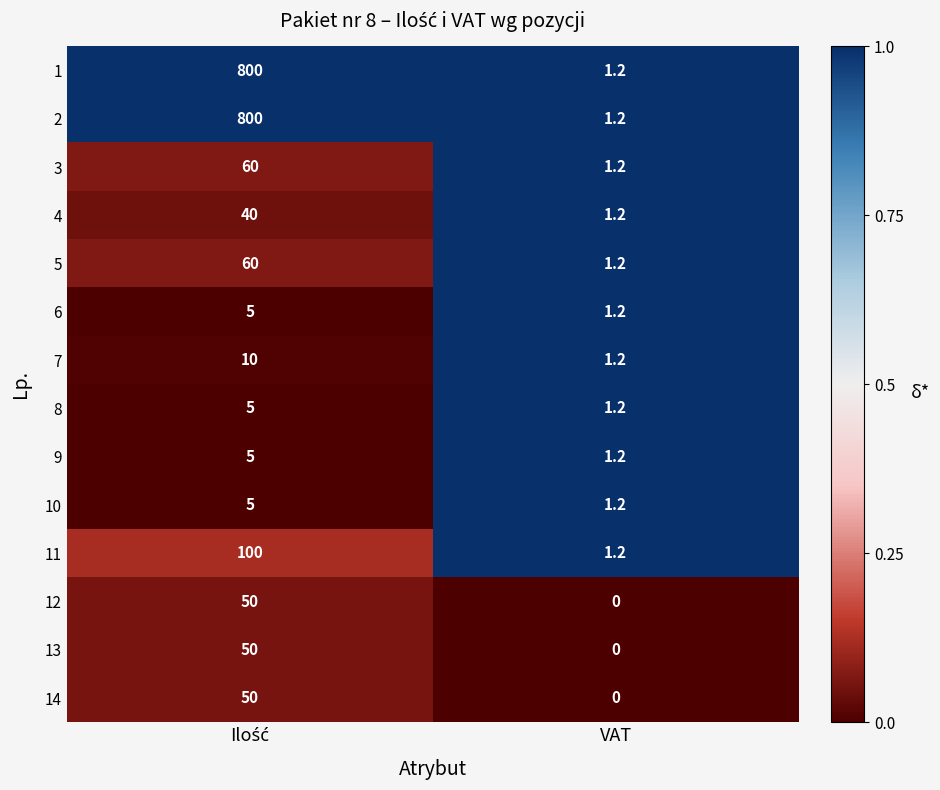

Is it true that 7 equals 0.6 at VAT?

False